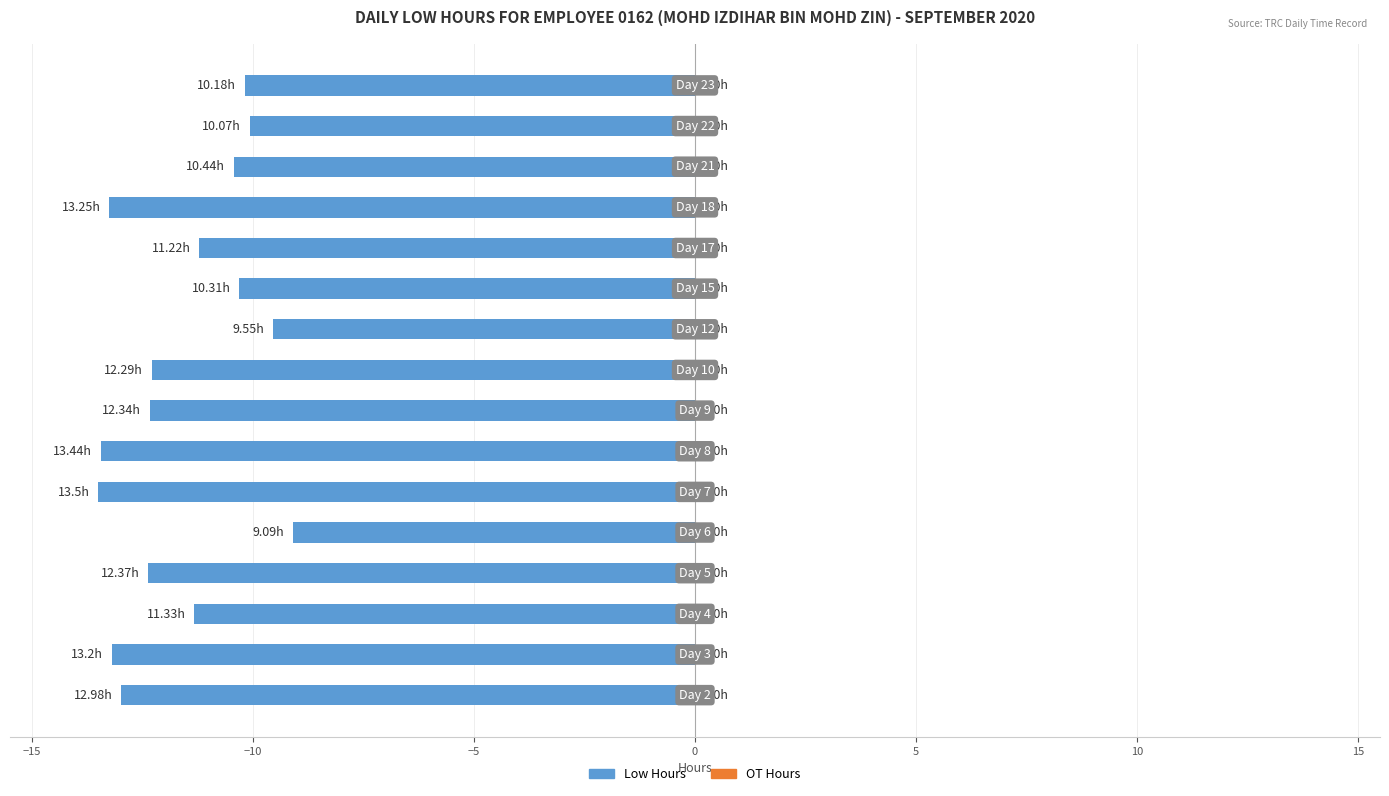

What is the difference between the maximum and minimum values?

4.4